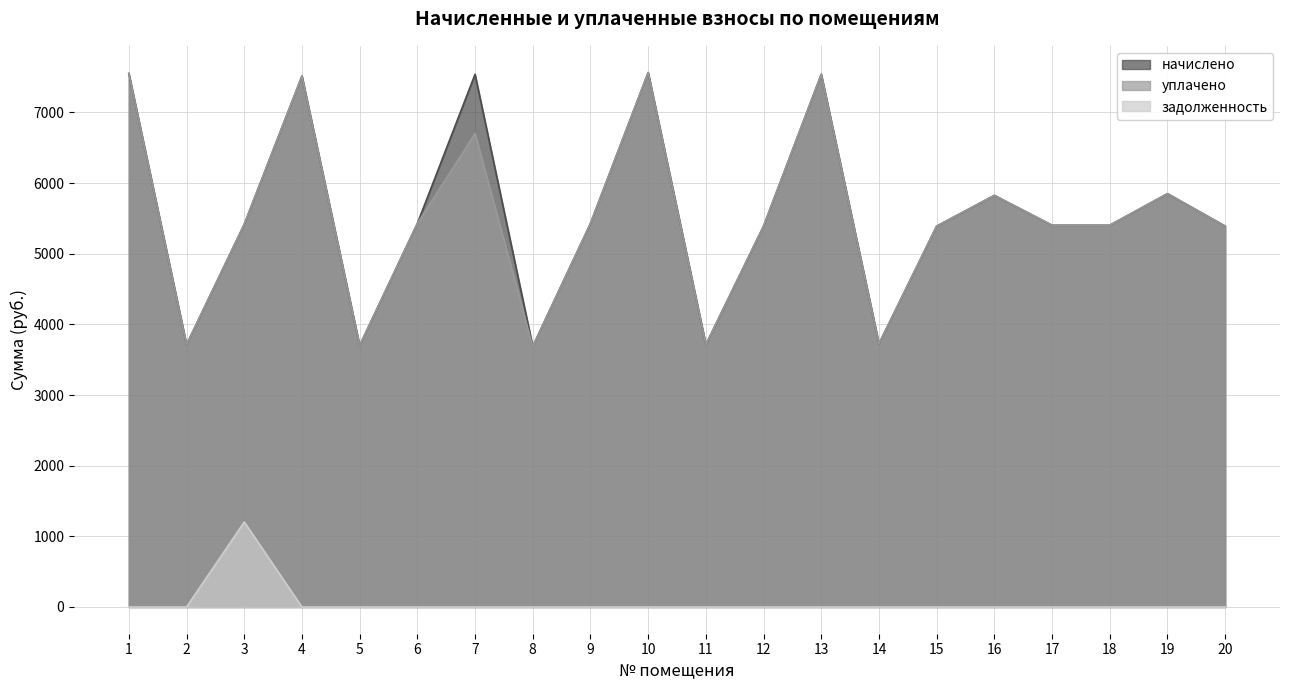

What is the difference between the highest and lowest values at 6?

5427.5